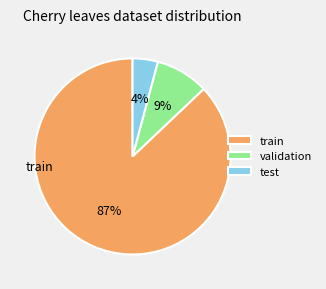

Rank the categories by value from highest to lowest.

train, validation, test